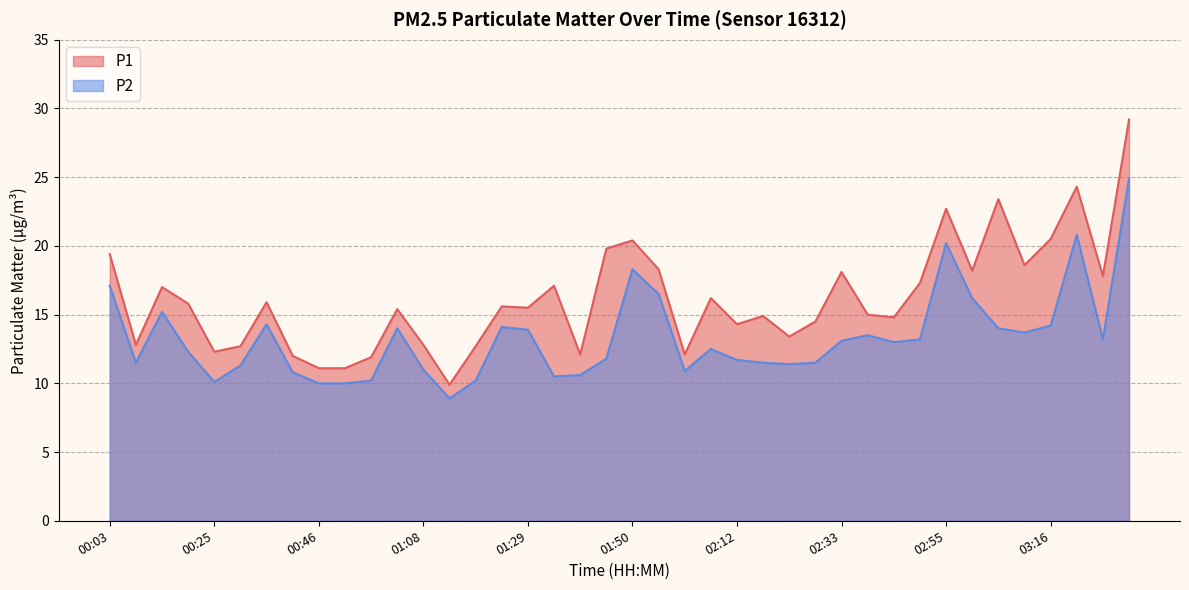

What is the sum of the P2 values at 02:39 and 02:01?

24.4